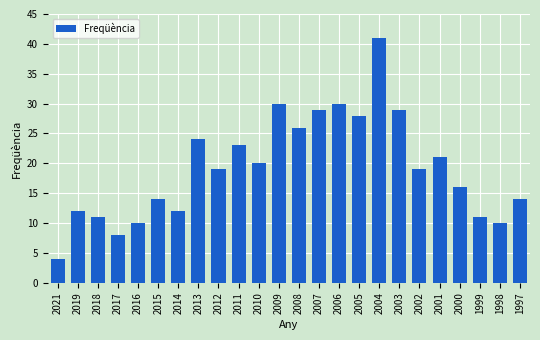

Reading left to right, list all the values displayed in this chart.

2021=4	2019=12	2018=11	2017=8	2016=10	2015=14	2014=12	2013=24	2012=19	2011=23	2010=20	2009=30	2008=26	2007=29	2006=30	2005=28	2004=41	2003=29	2002=19	2001=21	2000=16	1999=11	1998=10	1997=14